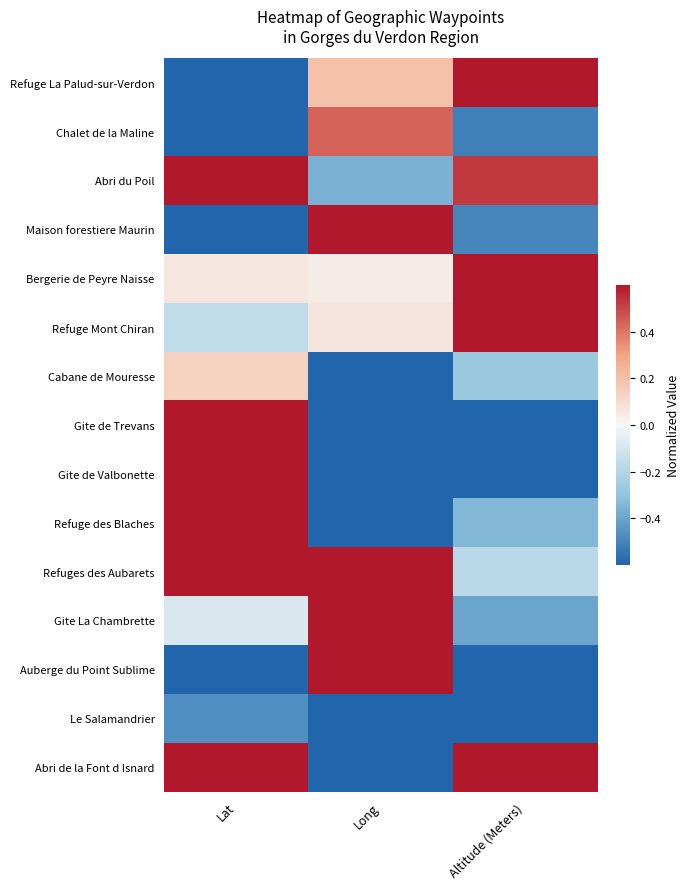

Rank the series by their maximum value, from lowest to highest.

Le Salamandrier, Cabane de Mouresse, Chalet de la Maline, Refuge La Palud-sur-Verdon, Gite La Chambrette, Refuge des Blaches, Gite de Valbonette, Gite de Trevans, Abri du Poil, Auberge du Point Sublime, Abri de la Font d Isnard, Bergerie de Peyre Naisse, Refuges des Aubarets, Maison forestiere Maurin, Refuge Mont Chiran